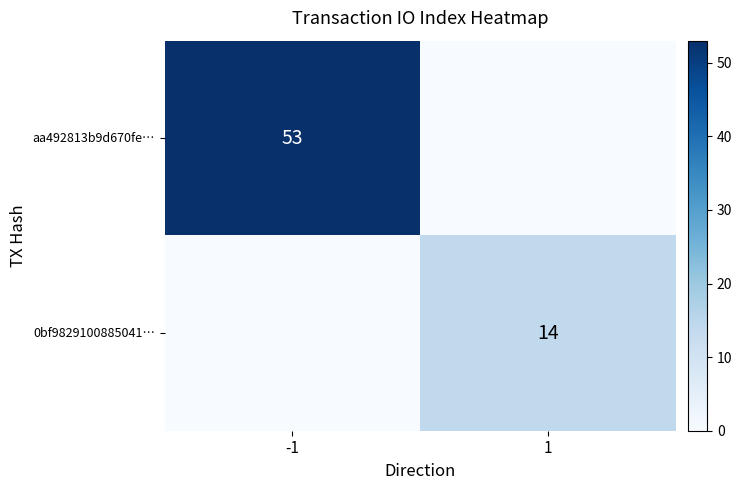

Is the value of 0bf9829100885041… at 1 greater than the value of aa492813b9d670fe… at -1?

No